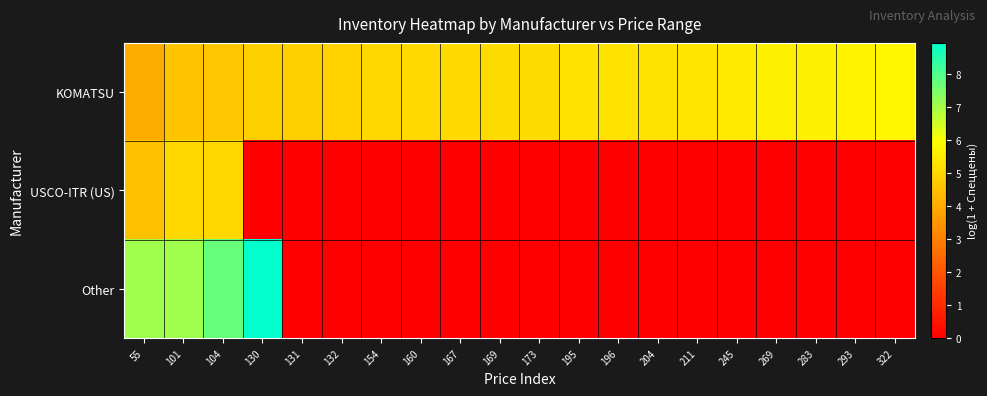

At how many categories does at least one series exceed 2?

20